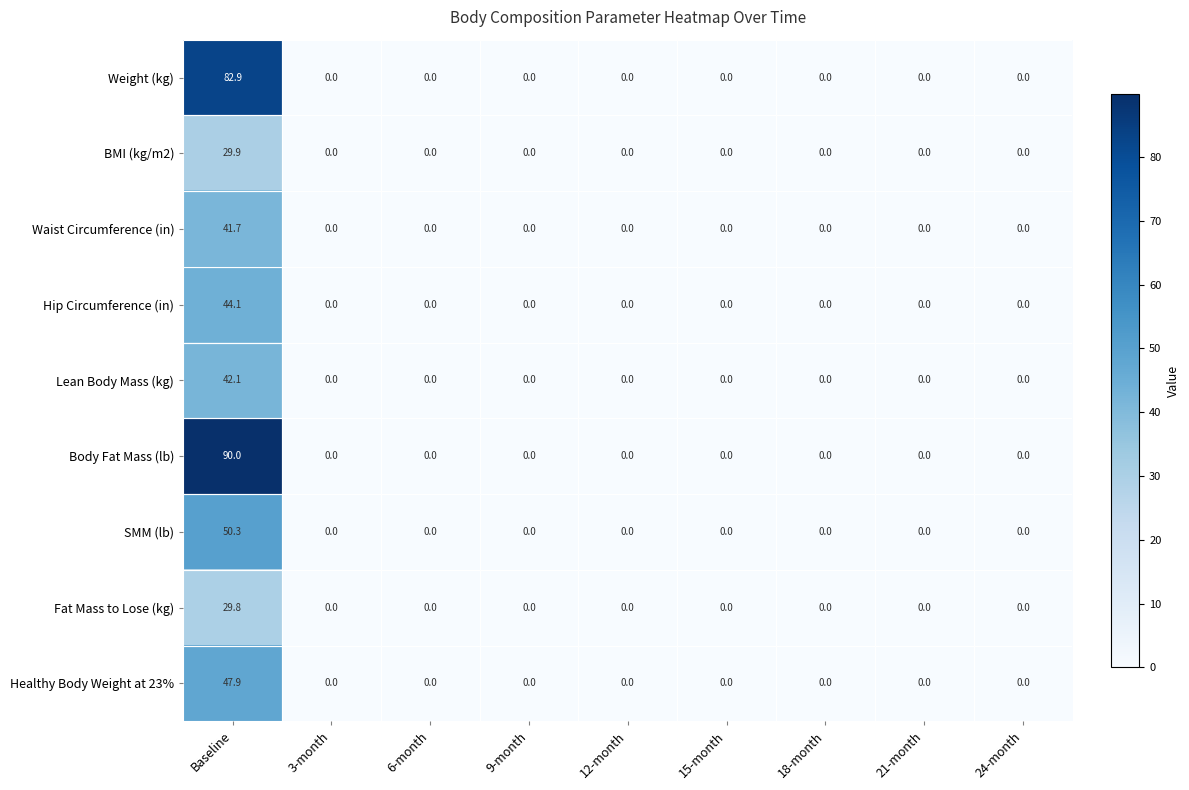

Which series has the largest total across all categories?

Body Fat Mass (lb)